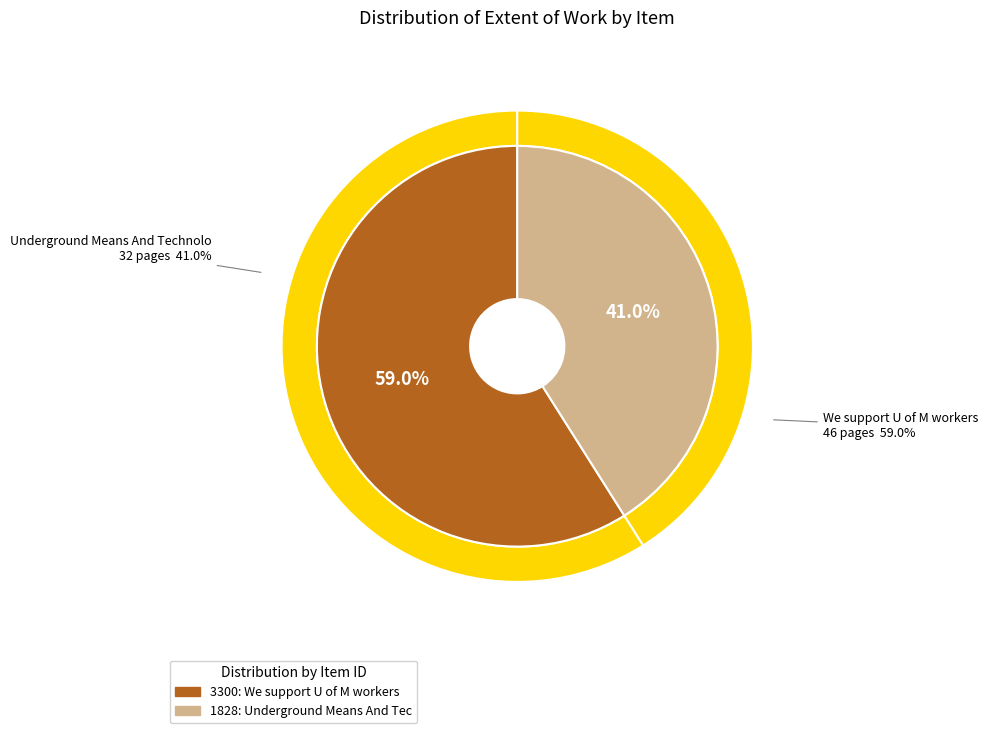

What percentage is the 1828 slice, to the nearest percent?

41%